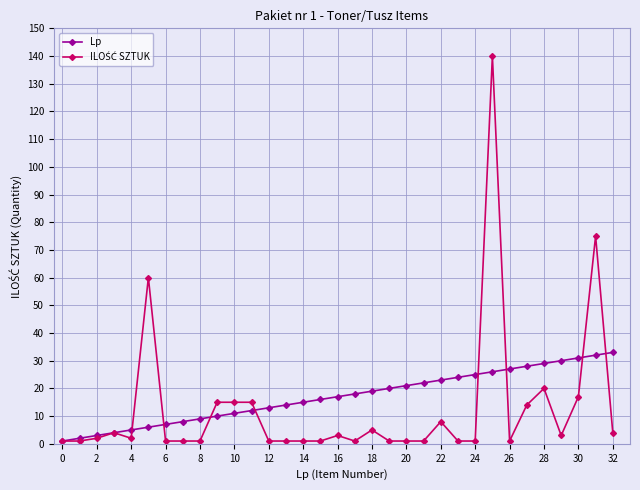

What is the maximum value shown in the chart?

140